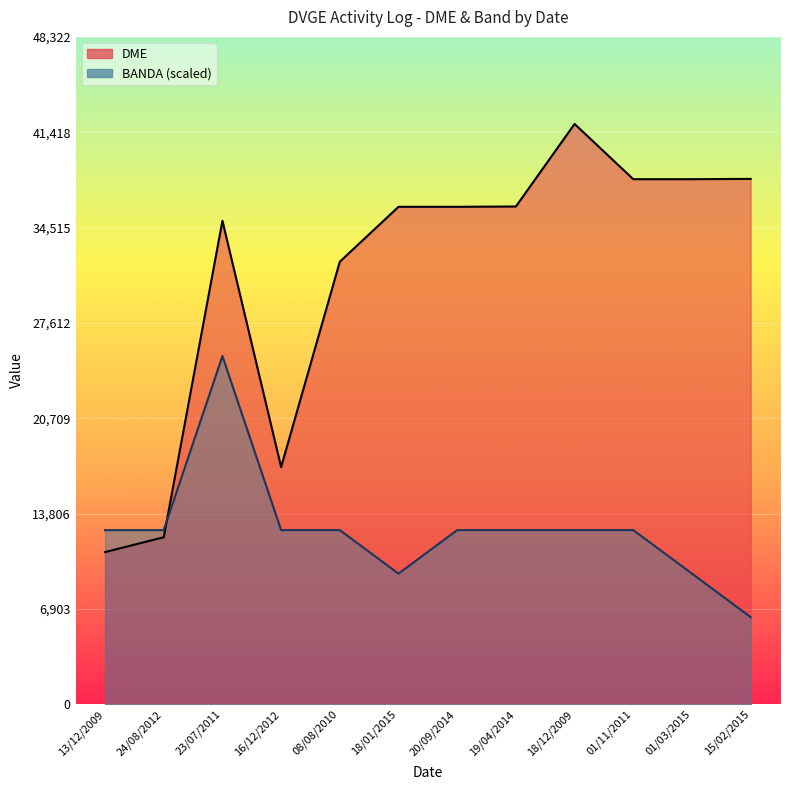

How many intersections are there between BANDA (scaled) and DME?

1